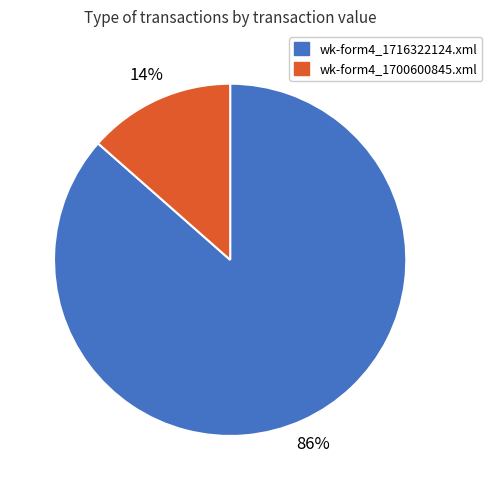

How many segments does this pie chart have?

2